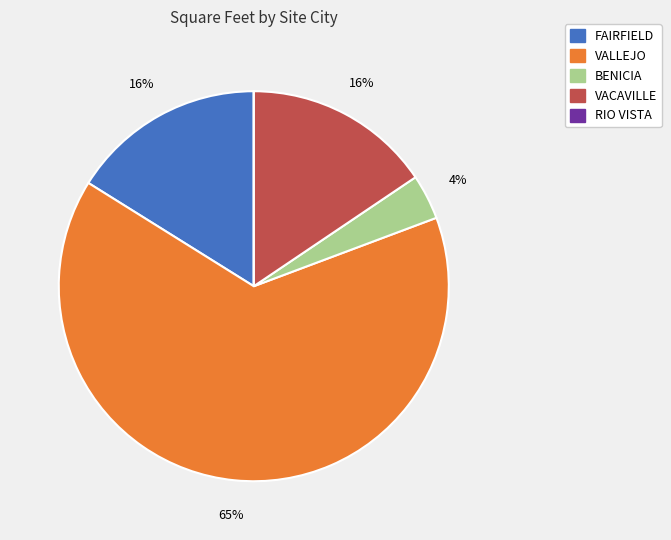

Between VACAVILLE and BENICIA, which is larger?

VACAVILLE